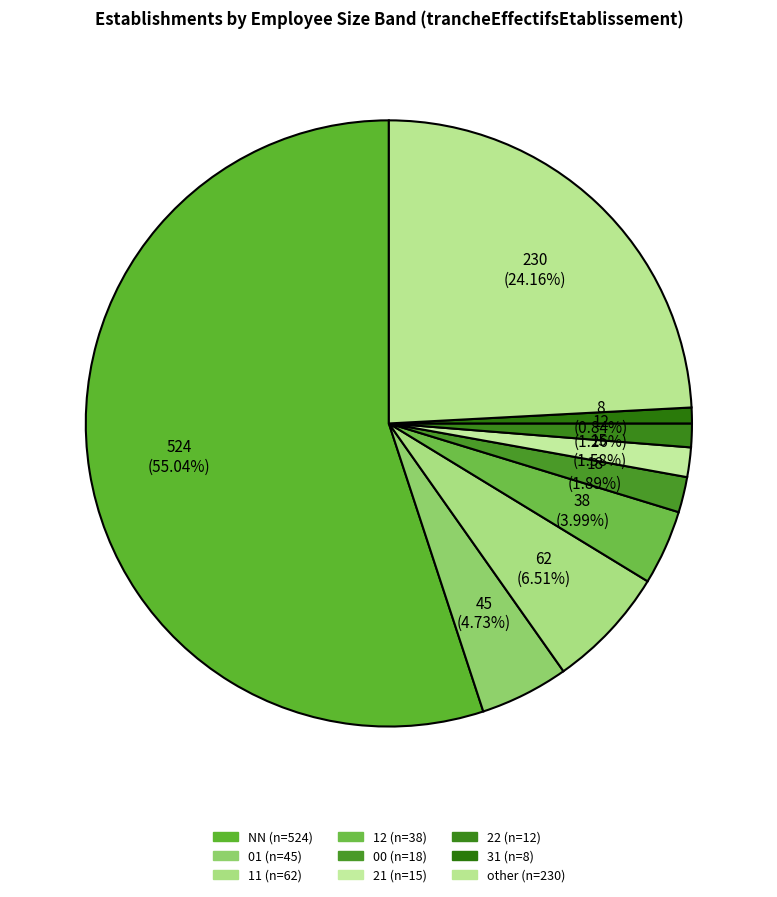

What percentage is the 22 slice, to the nearest percent?

1%